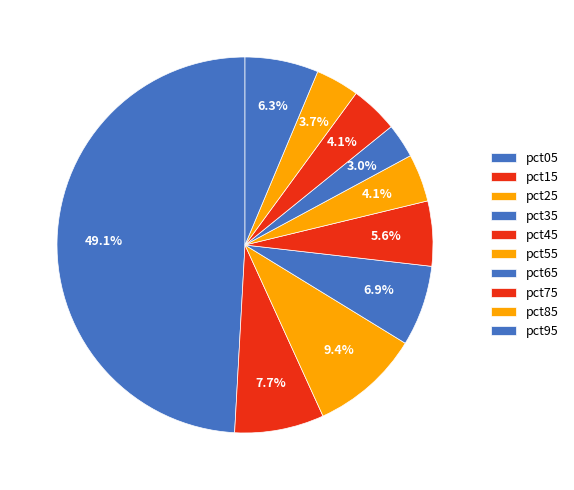

How many segments does this pie chart have?

10